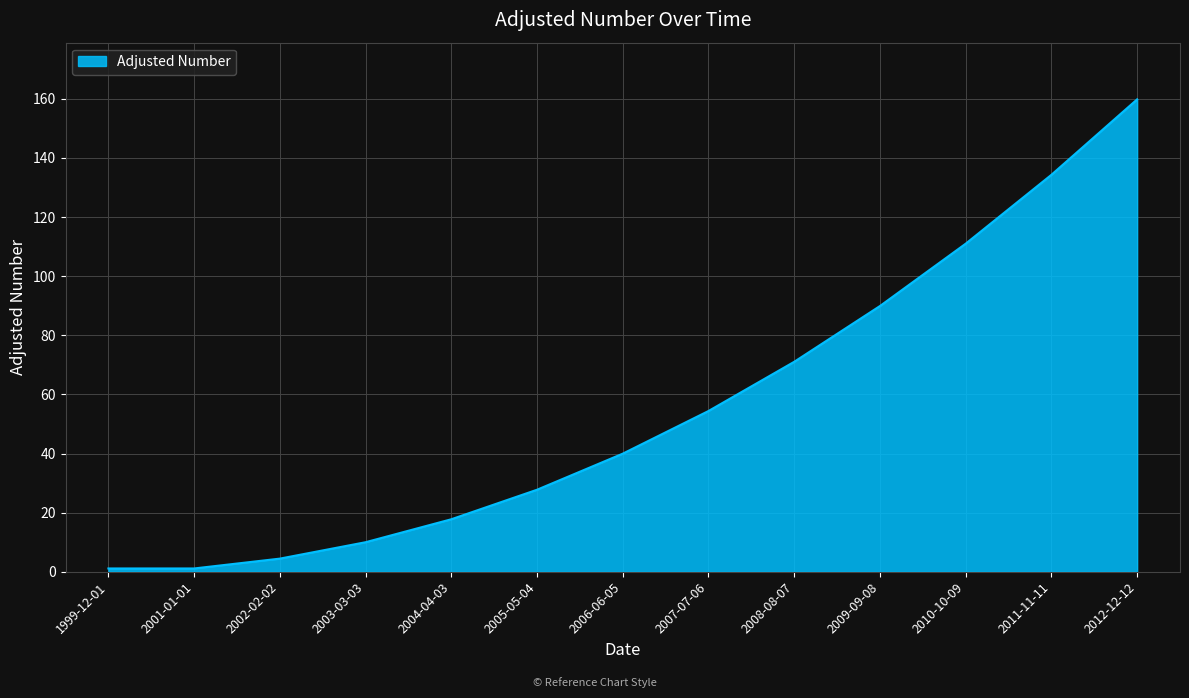

Reading left to right, extract all data points from this chart.

1.1	1.1	4.4	10.0	17.8	27.8	40.0	54.4	71.0	89.9	111.0	134.3	159.8